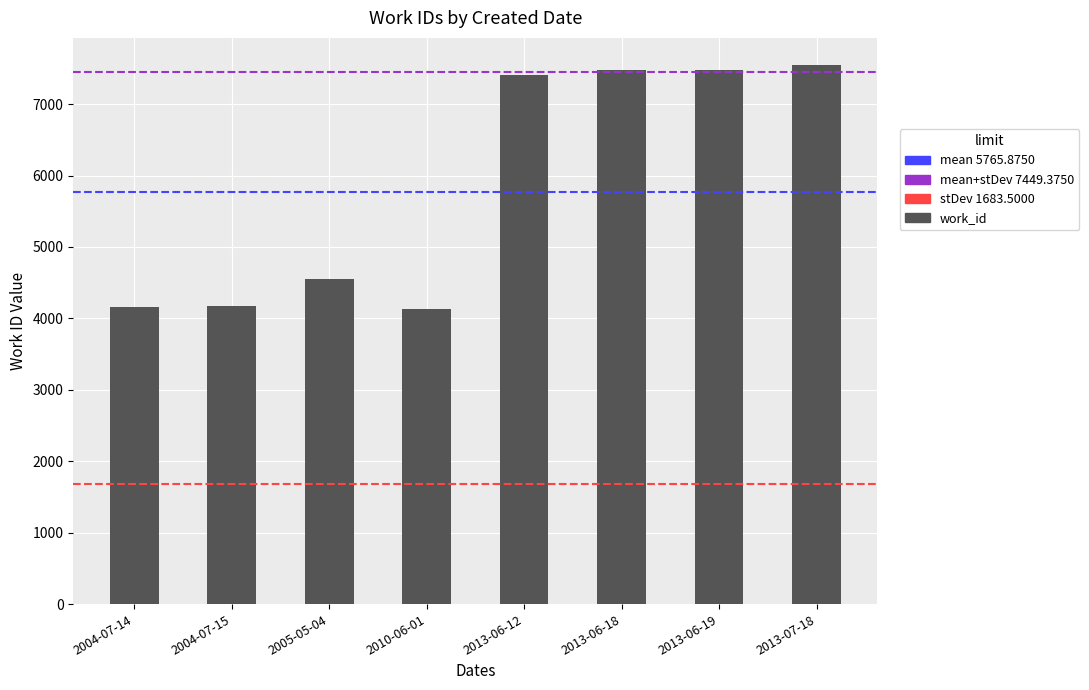

What is the difference between the maximum and second lowest values?

3397